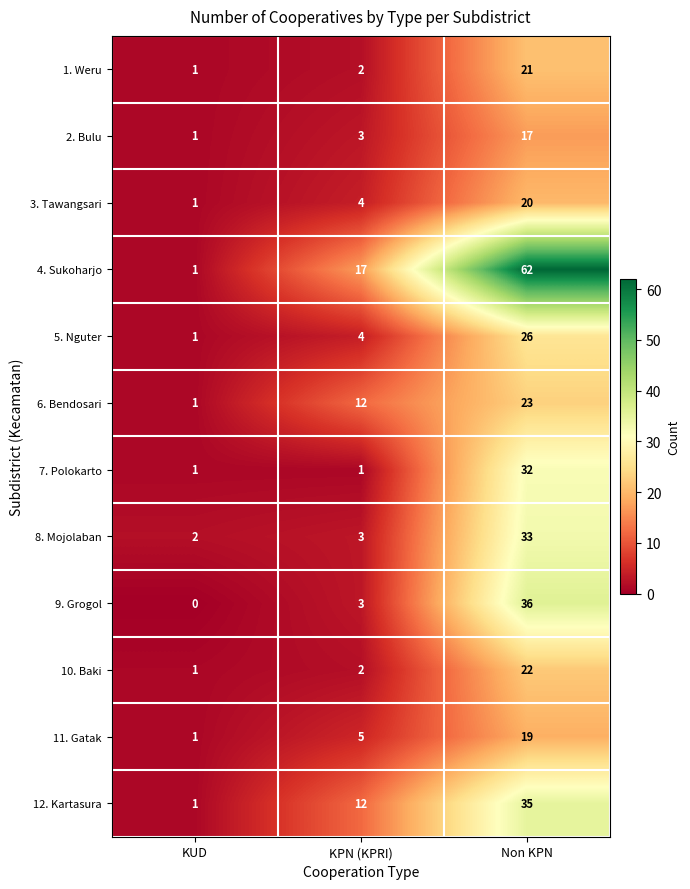

Is it true that 2. Bulu equals 1 at KPN (KPRI)?

False